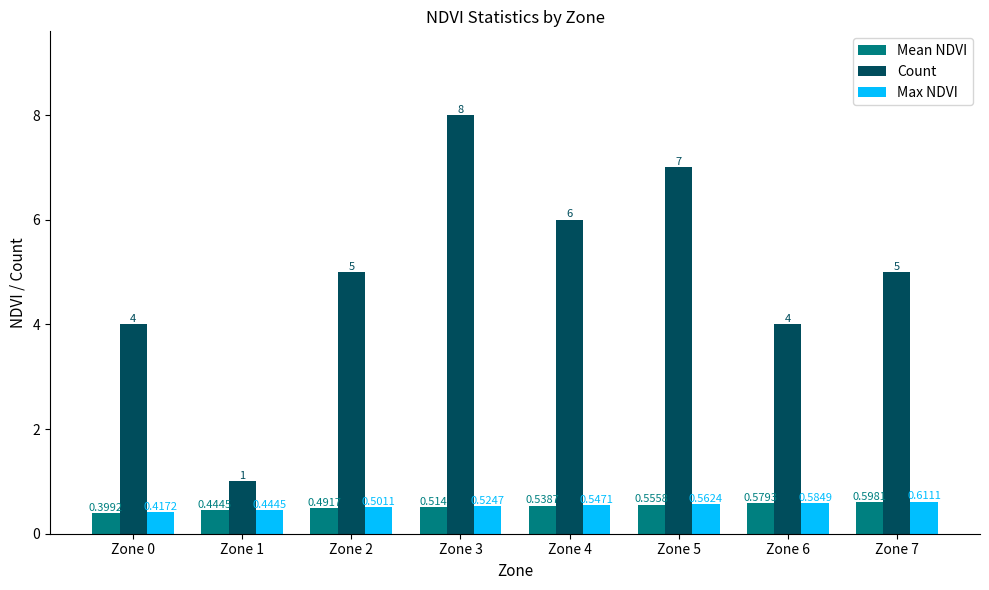

Rank the series by their maximum value, from highest to lowest.

Count, Max NDVI, Mean NDVI